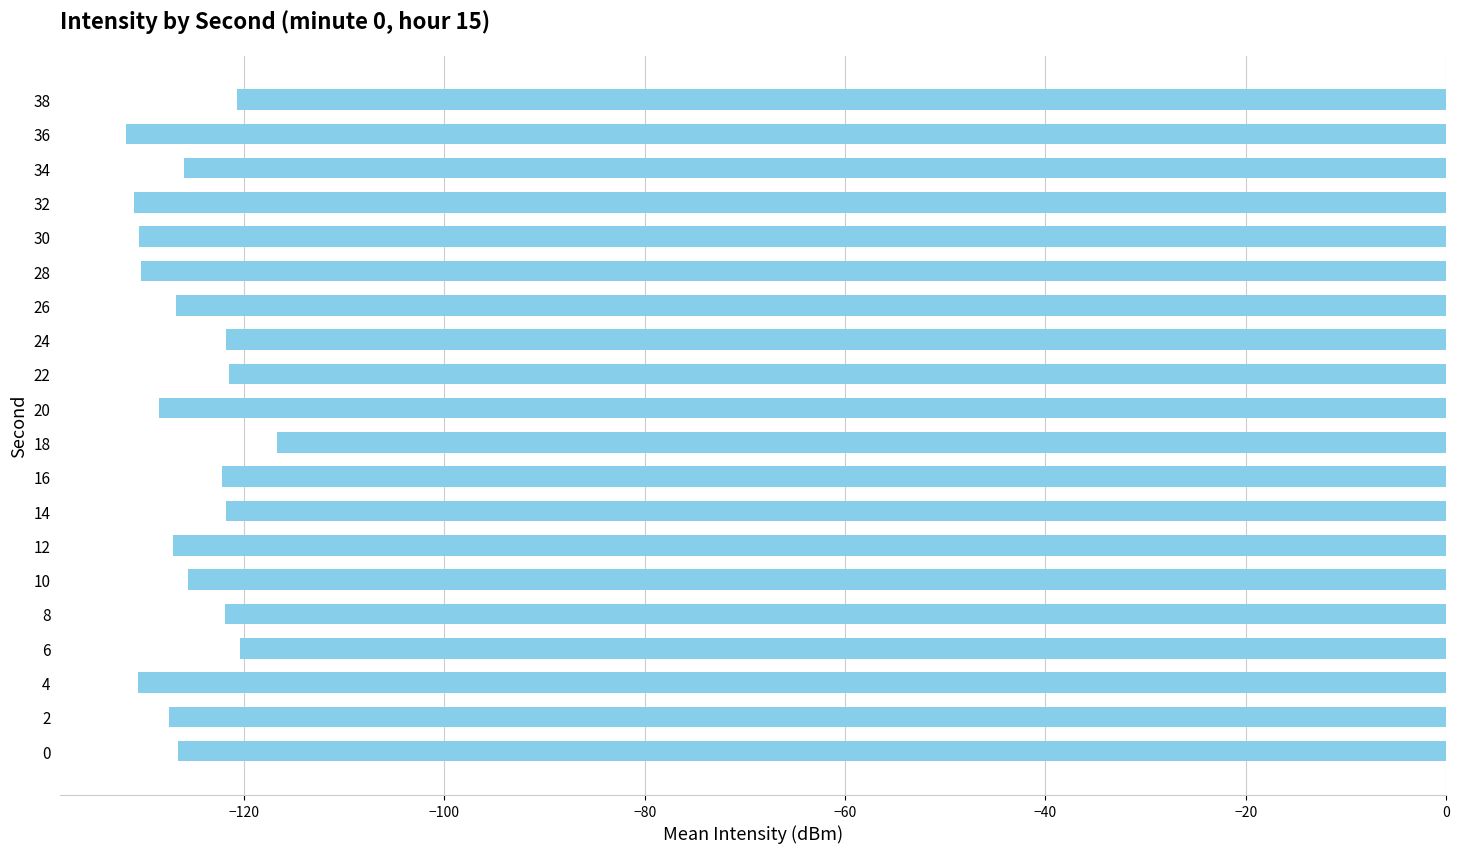

What is the change in value from 8 to 18?

+5.2